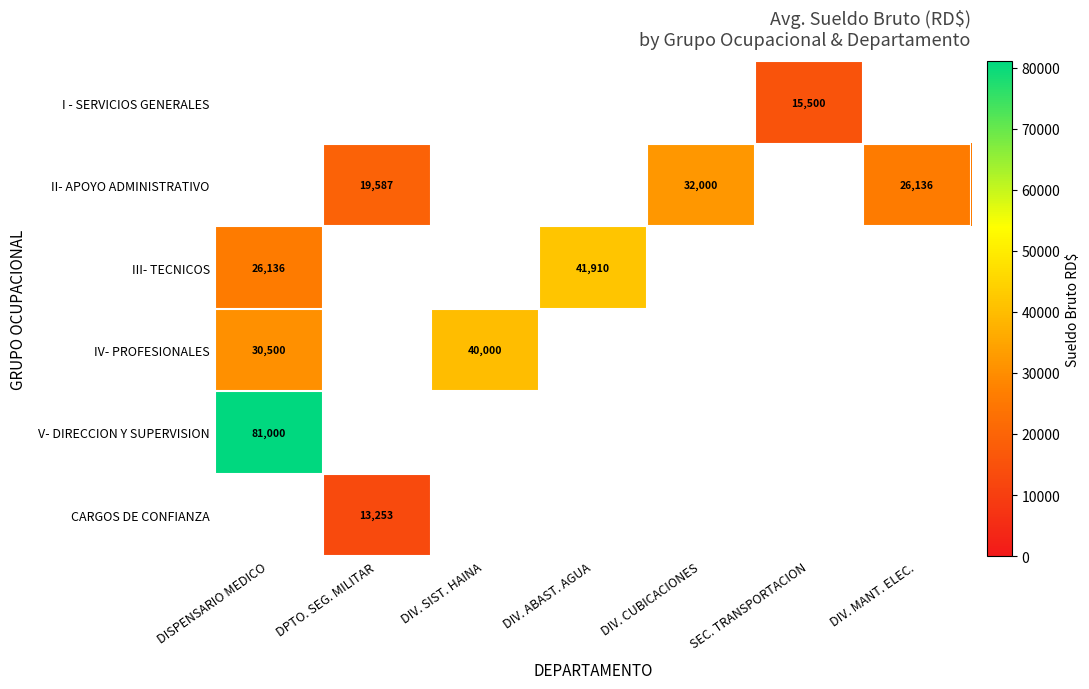

Is it true that II- APOYO ADMINISTRATIVO equals 34494 at DPTO. SEG. MILITAR?

False